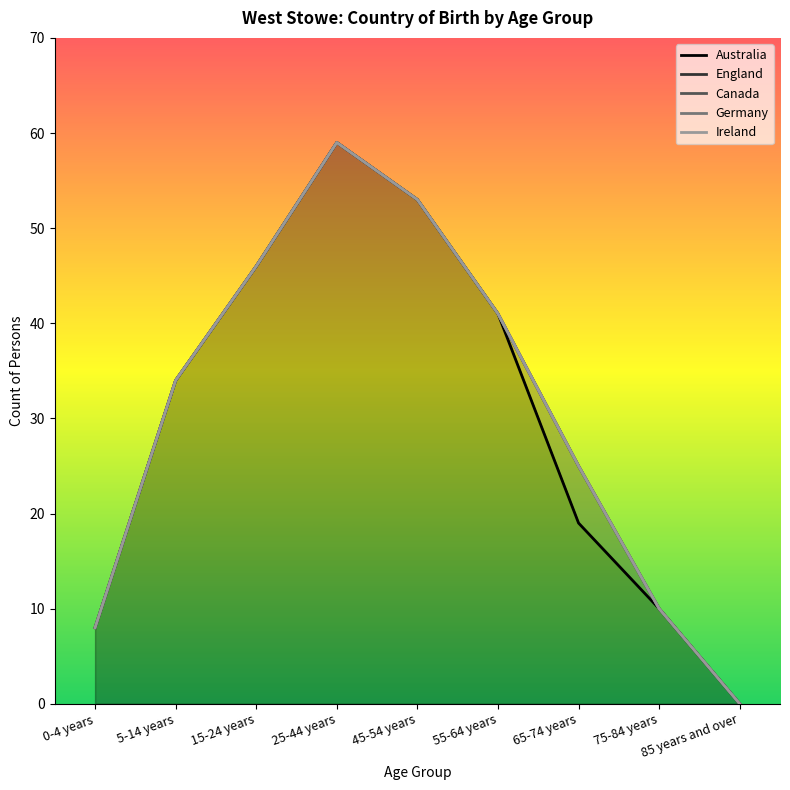

What is the label of the 2nd point from the right?

75-84 years